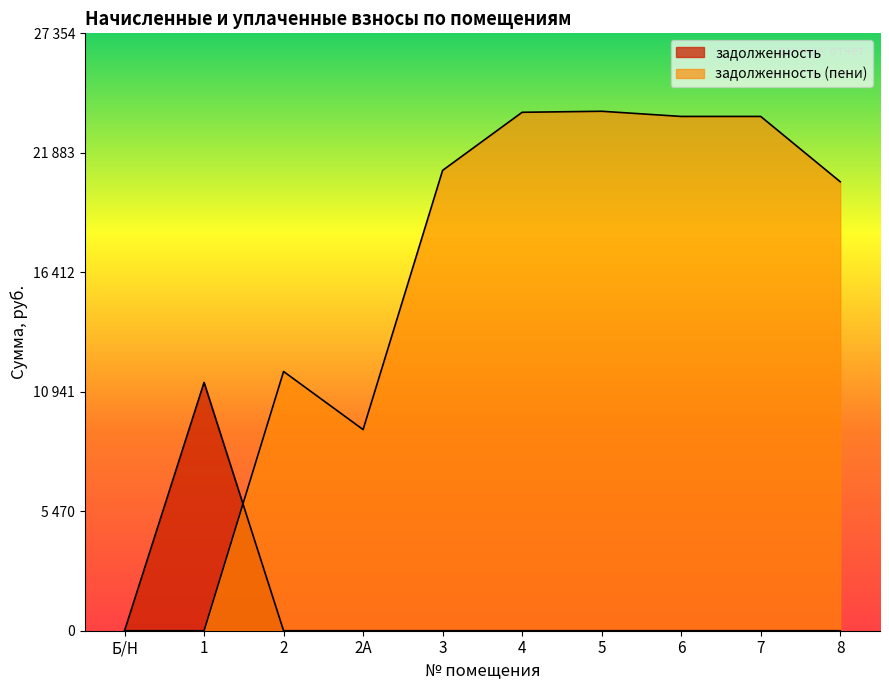

How many lines are shown in the chart?

2